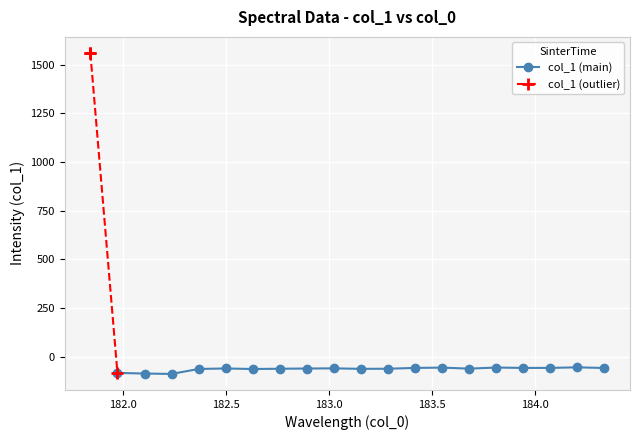

What is the minimum value shown in the chart?

-87.9